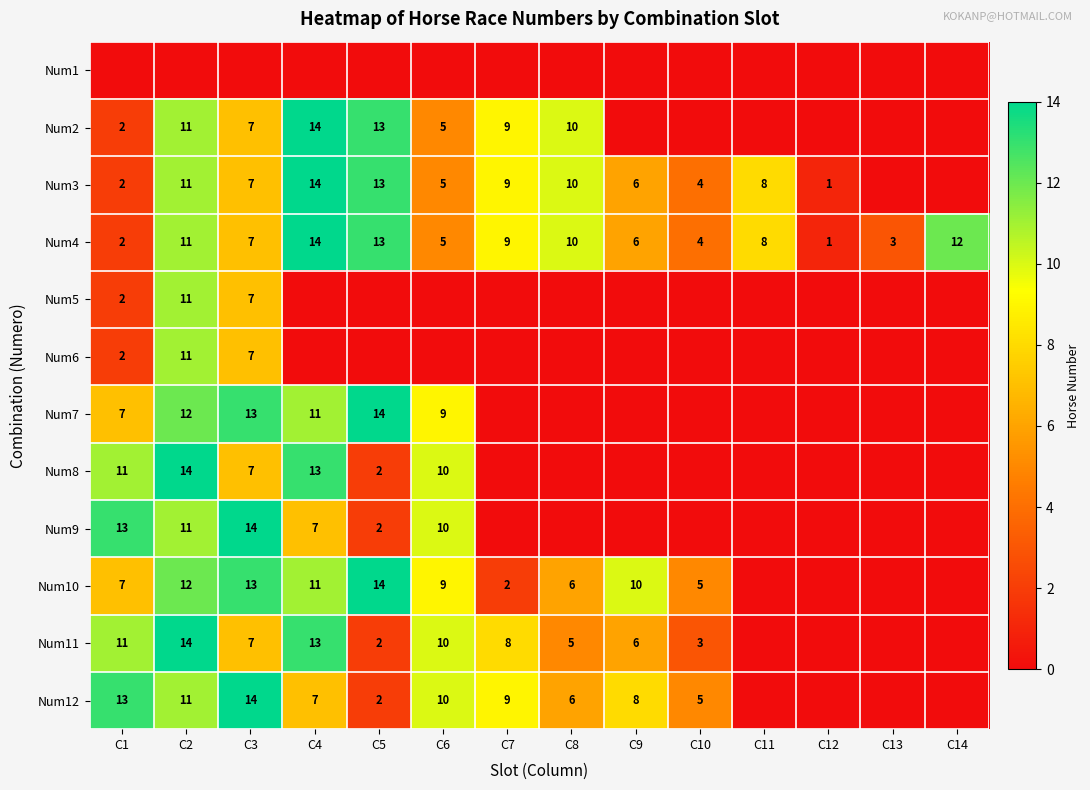

List the labels in order of Num4 value, largest first.

C4, C5, C14, C2, C8, C7, C11, C3, C9, C6, C10, C13, C1, C12